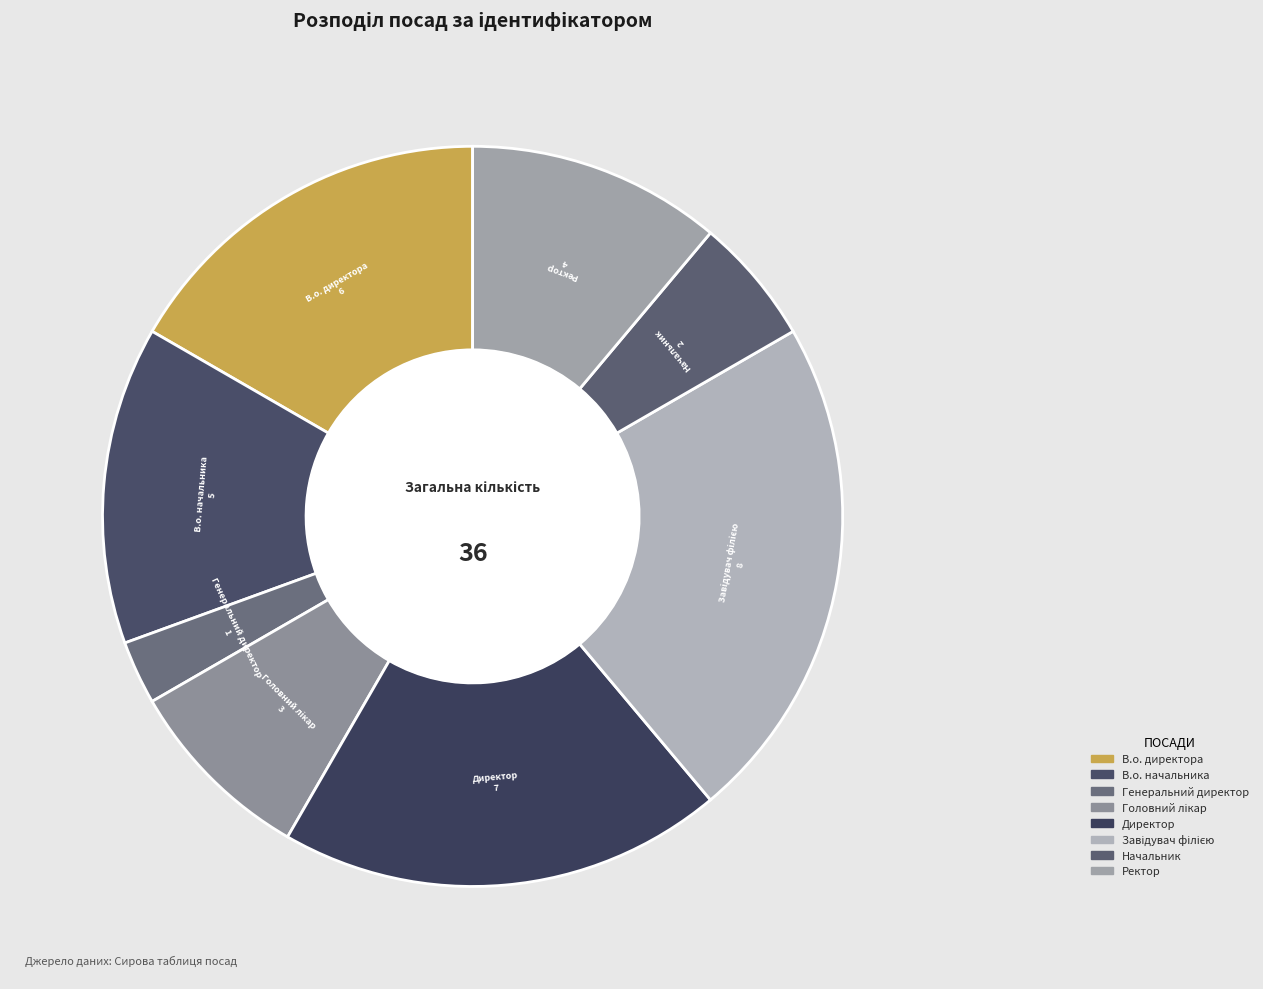

Which has a higher value, Начальник or Ректор?

Ректор